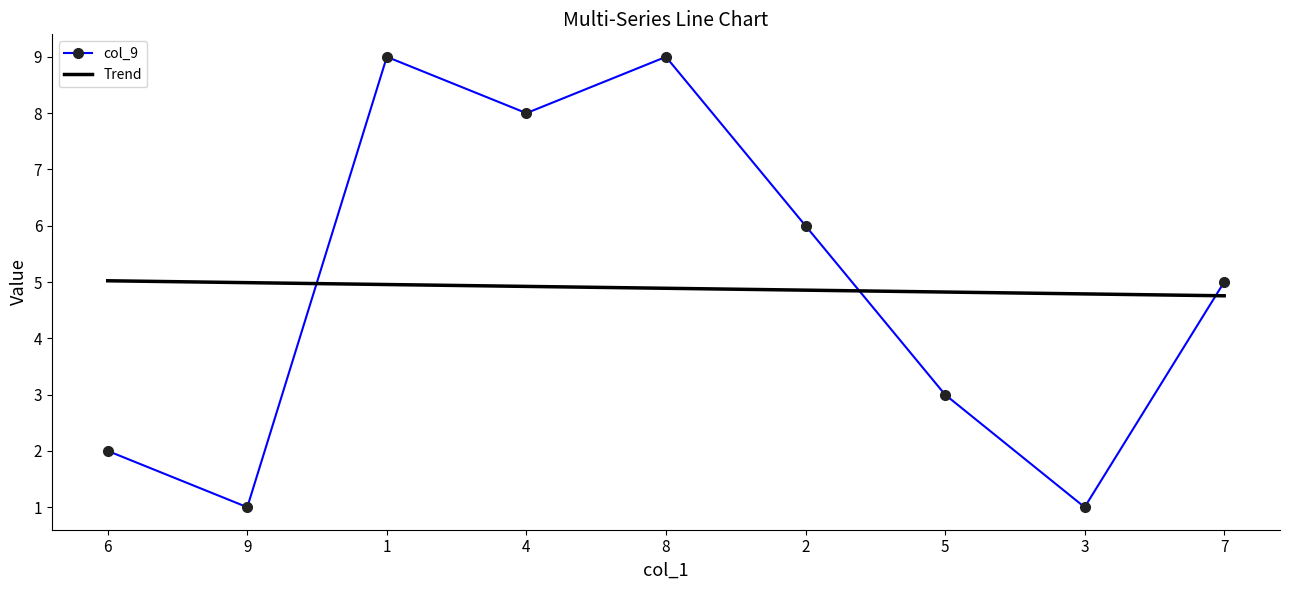

The value of col_9 at 7 is 5. True or false?

True